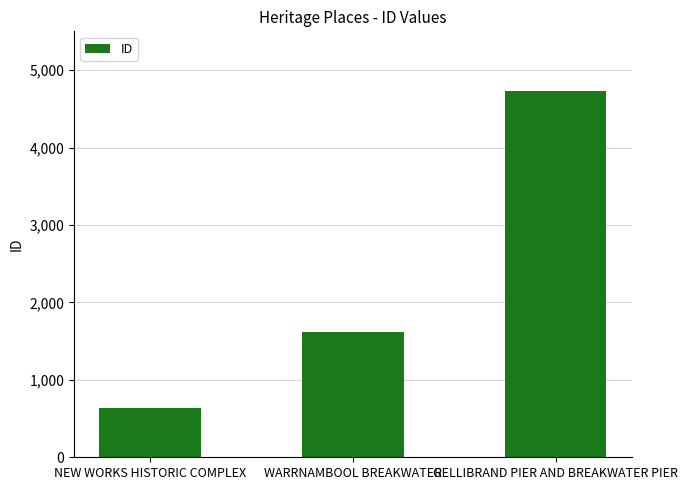

How many categories are shown in the chart?

3